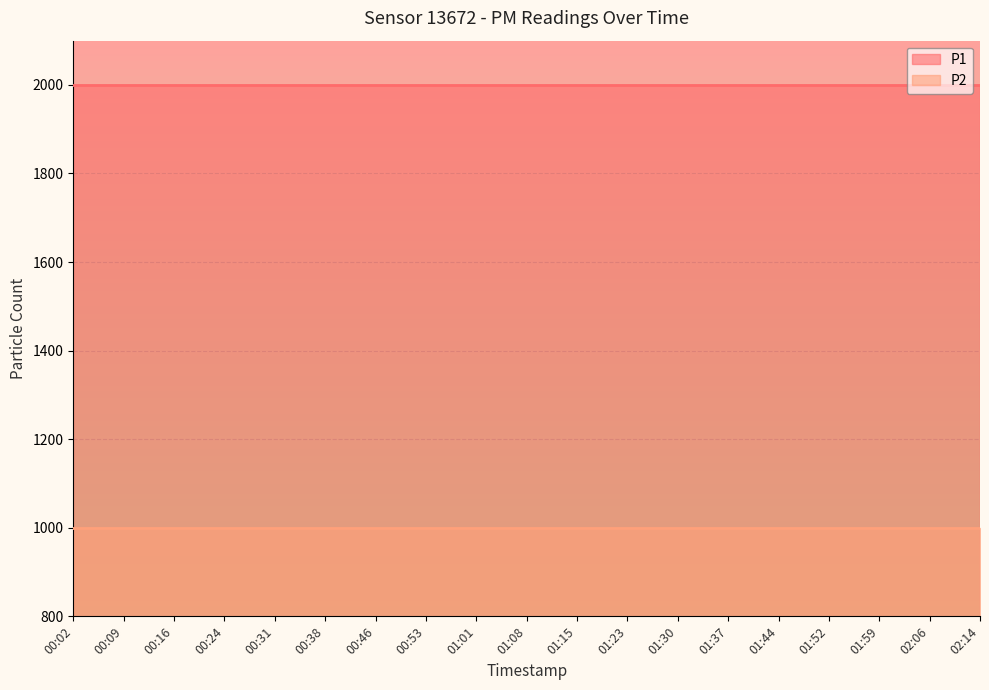

True or false: P2 has more than 0 interior local peaks.

False